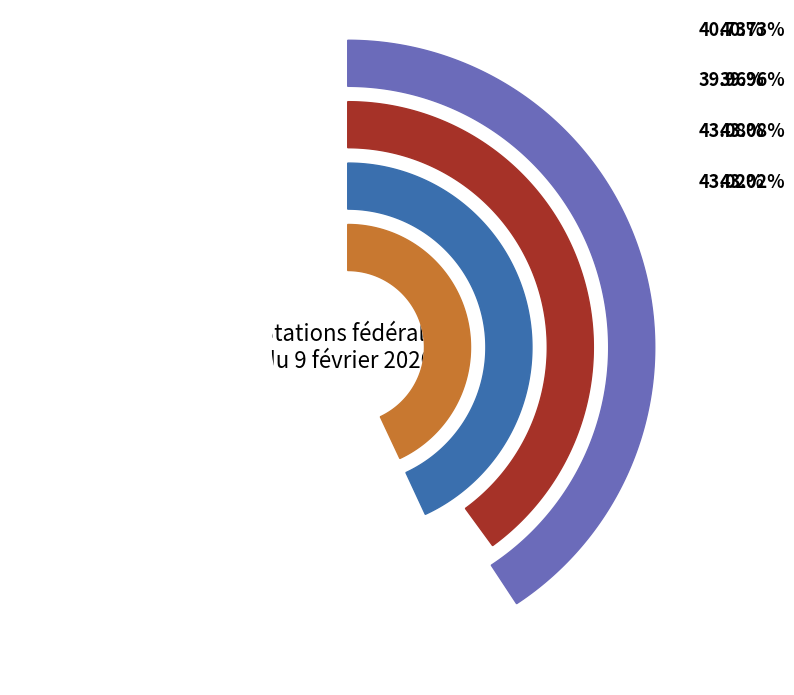

Combined, what portion of the pie is Brig and Goms?

49.3%